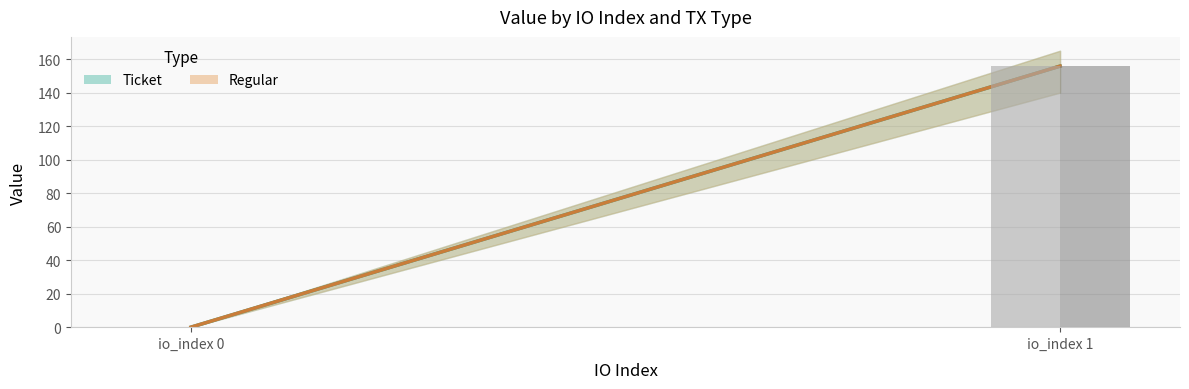

Reading left to right, what are all the values shown in this chart?

Ticket: io_index_0=0.0	io_index_1=155.8
Regular: io_index_0=0.0	io_index_1=155.8